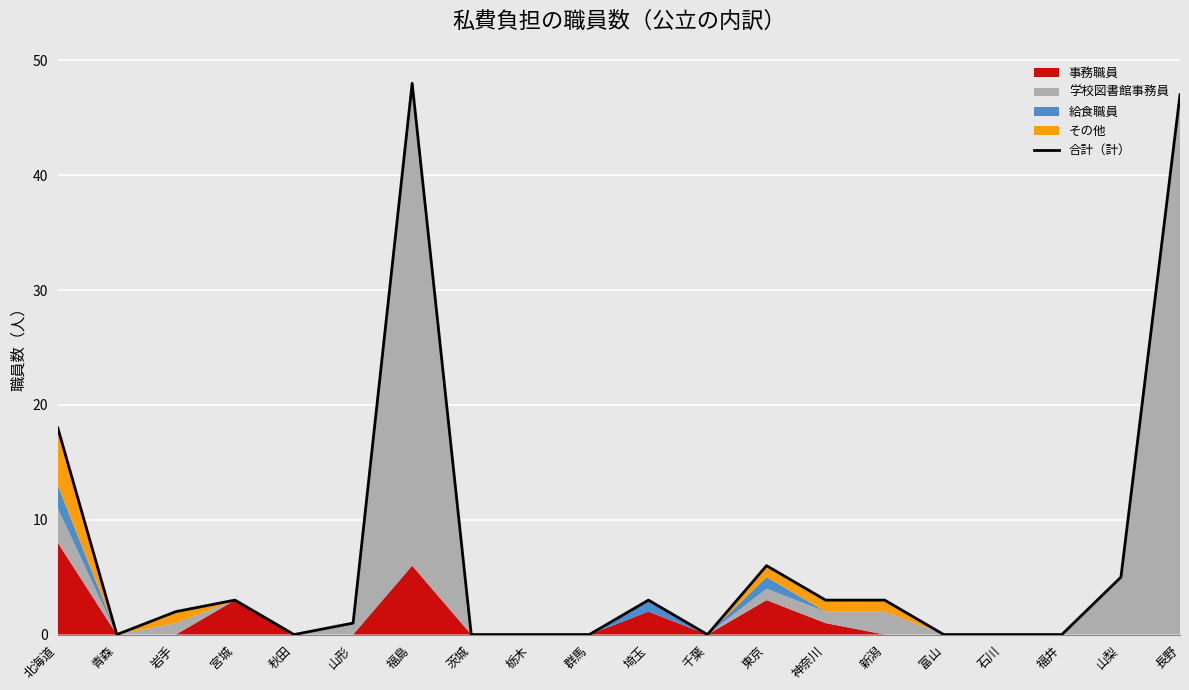

What is the ratio of the value at 北海道 to the value at 福島?

0.4